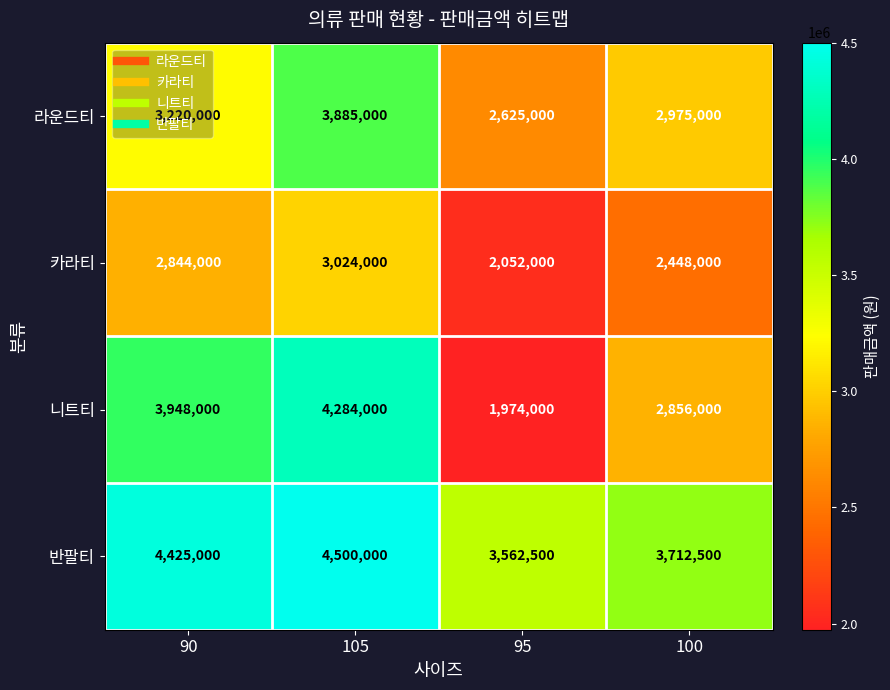

Read the 라운드티 value at 105, to the nearest 50.

3885000